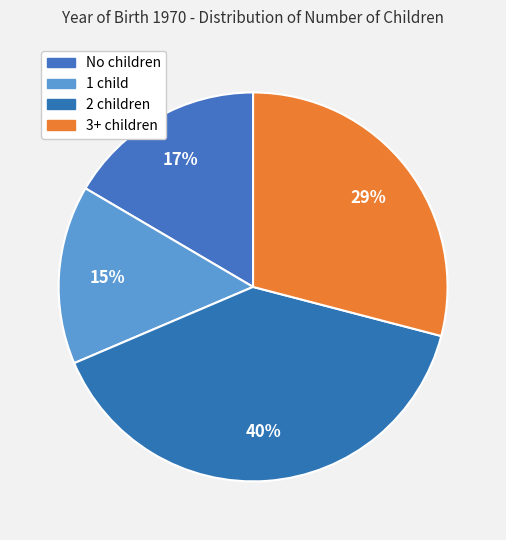

How many slices are in this pie chart?

4